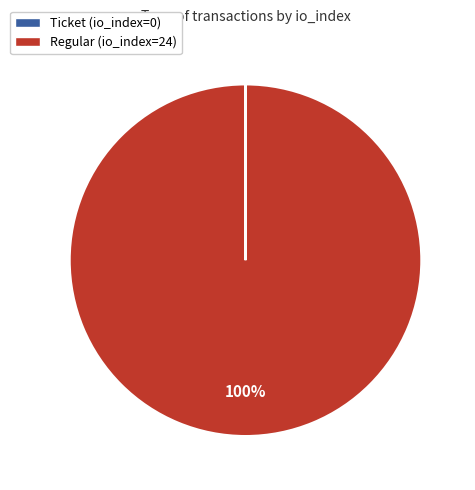

What percentage is the Regular slice, to the nearest percent?

100%